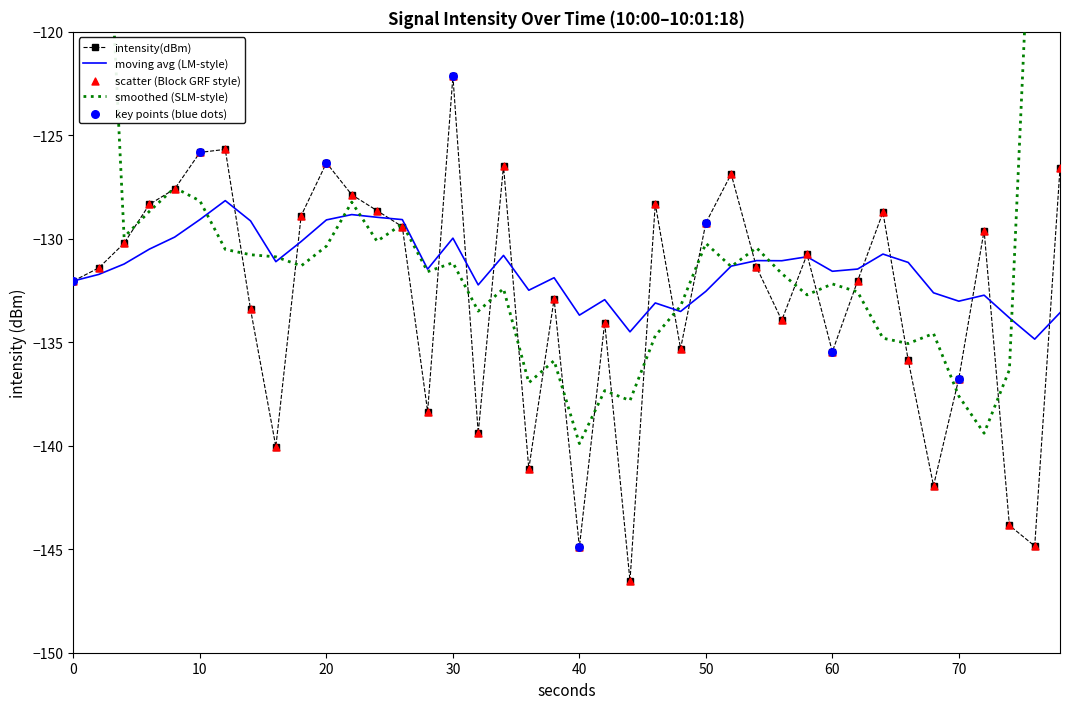

Is it true that moving avg (LM-style) equals -133.7 at 40?

True